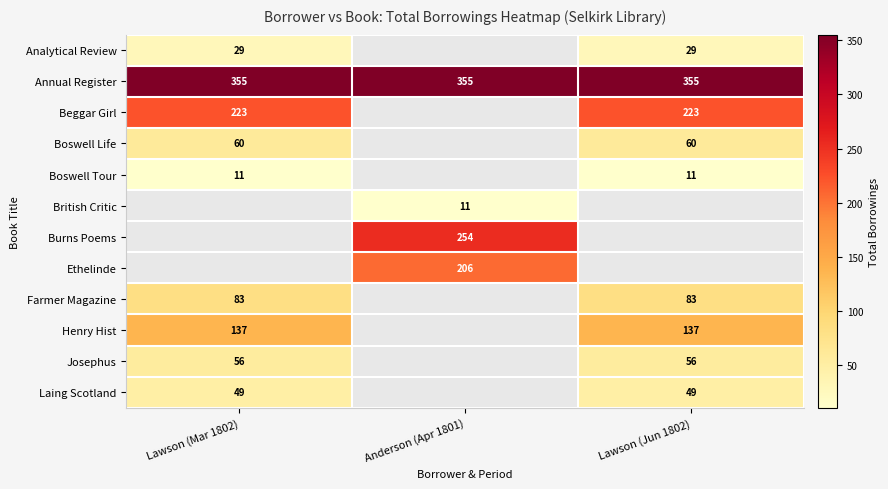

Is it true that Boswell Tour equals 3 at Lawson (Mar 1802)?

False